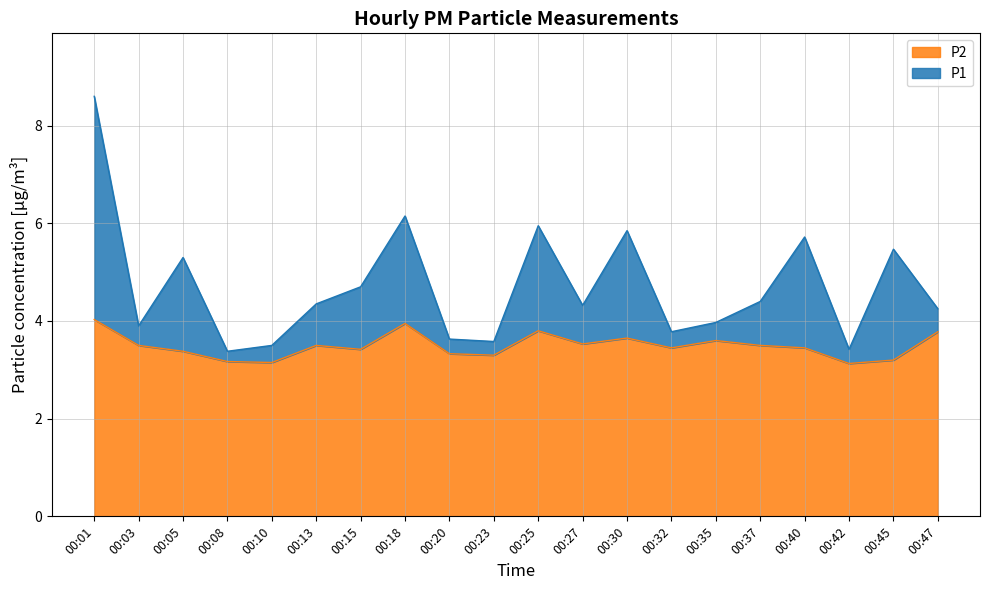

Read the P1 value at 00:15.

4.7